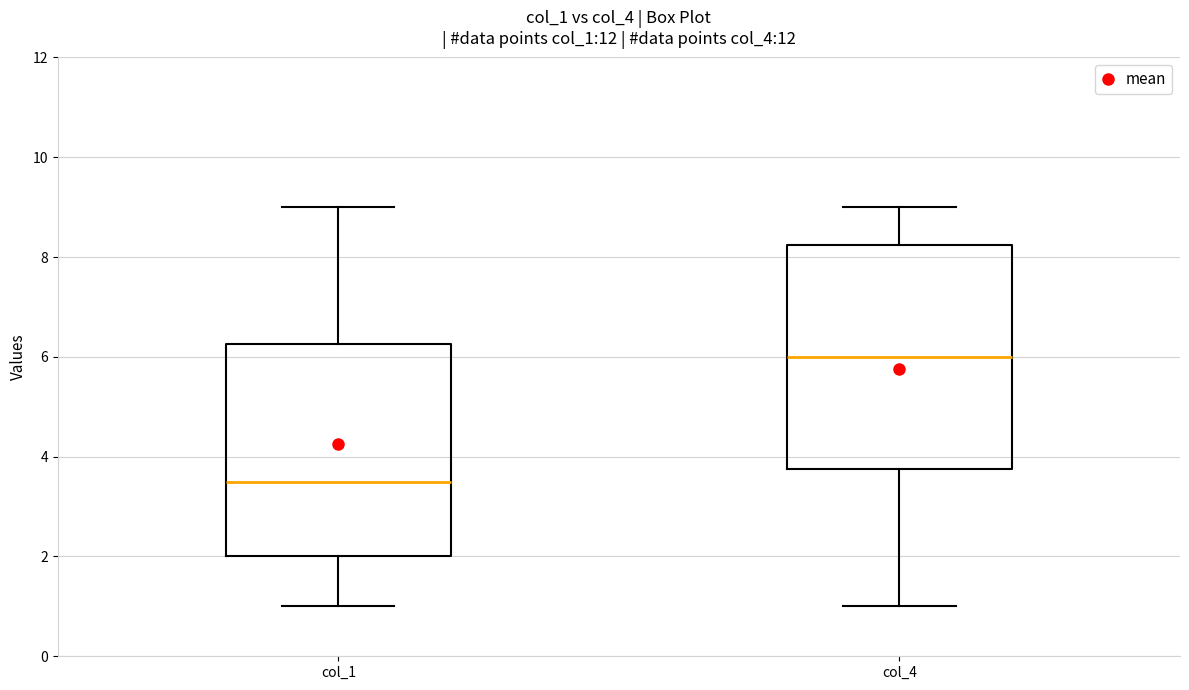

Reading left to right, read every box against the y-axis: the position of its median line, the range the box covers, and the ends of its whiskers. The values are not printed on the chart, so give them approximately, as read against the axis.

col_1: median 3.6, box 2.0 to 6.2, whiskers 1.0 to 9.0
col_4: median 6.0, box 3.8 to 8.2, whiskers 1.0 to 9.0